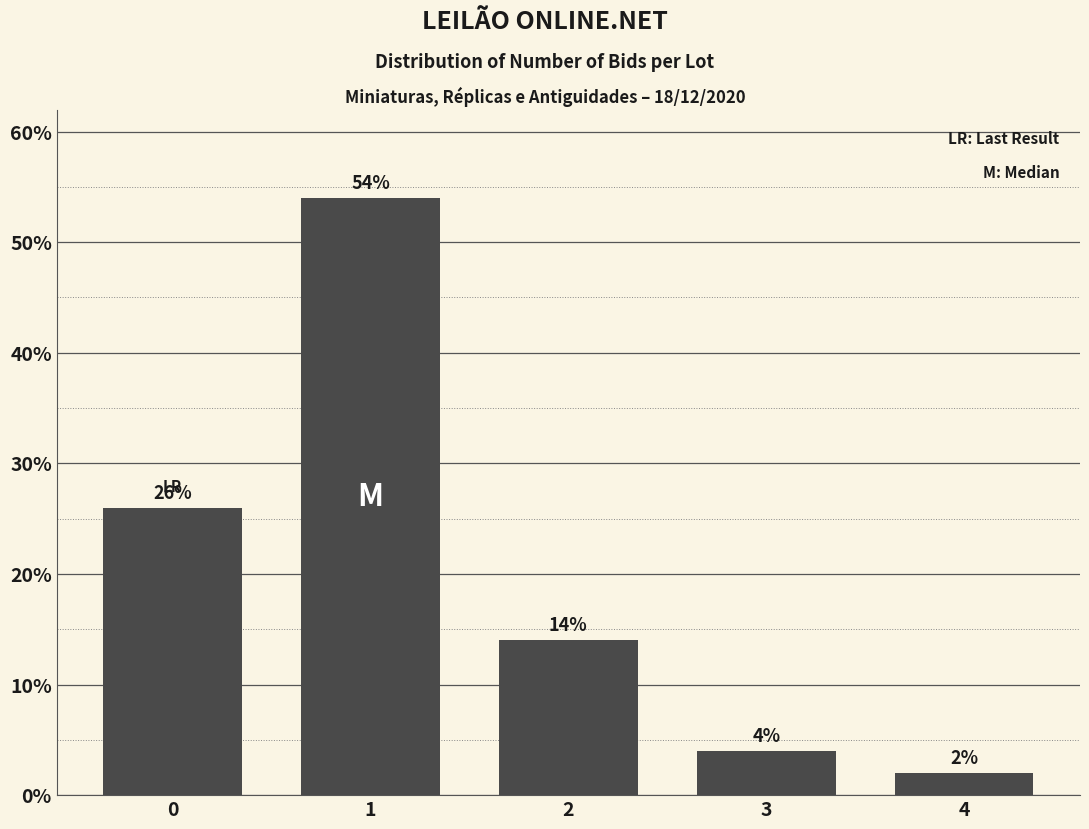

Reading left to right, extract all data points from this chart.

0=26.0	1=54.0	2=14.0	3=4.0	4=2.0